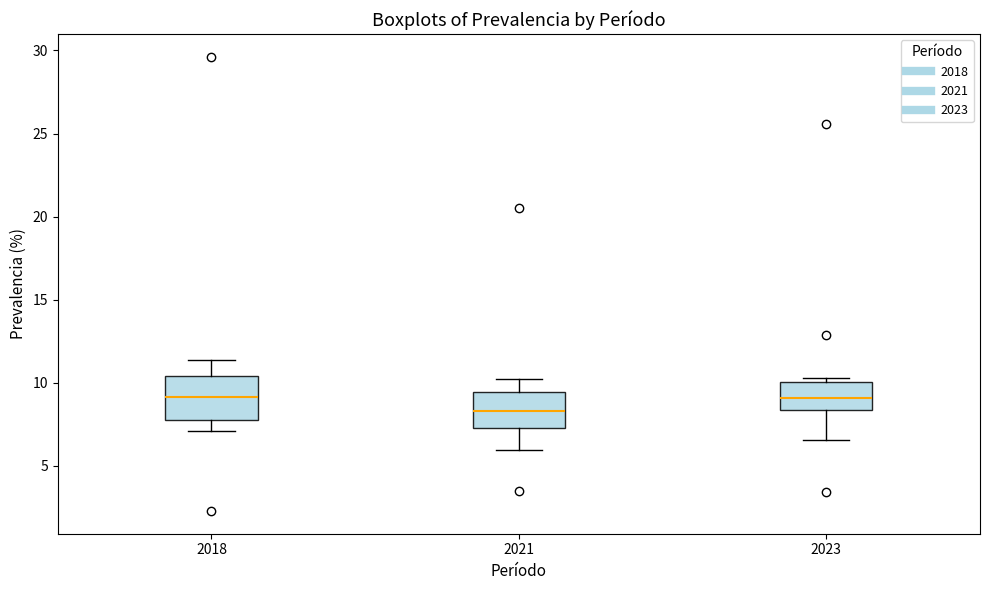

Reading left to right, read every box against the y-axis: the position of its median line, the range the box covers, and the ends of its whiskers. The values are not printed on the chart, so give them approximately, as read against the axis.

2018: median 9.0, box 8.0 to 10.5, whiskers 7.0 to 11.5
2021: median 8.5, box 7.0 to 9.5, whiskers 6.0 to 10.0
2023: median 9.0, box 8.5 to 10.0, whiskers 6.5 to 10.5